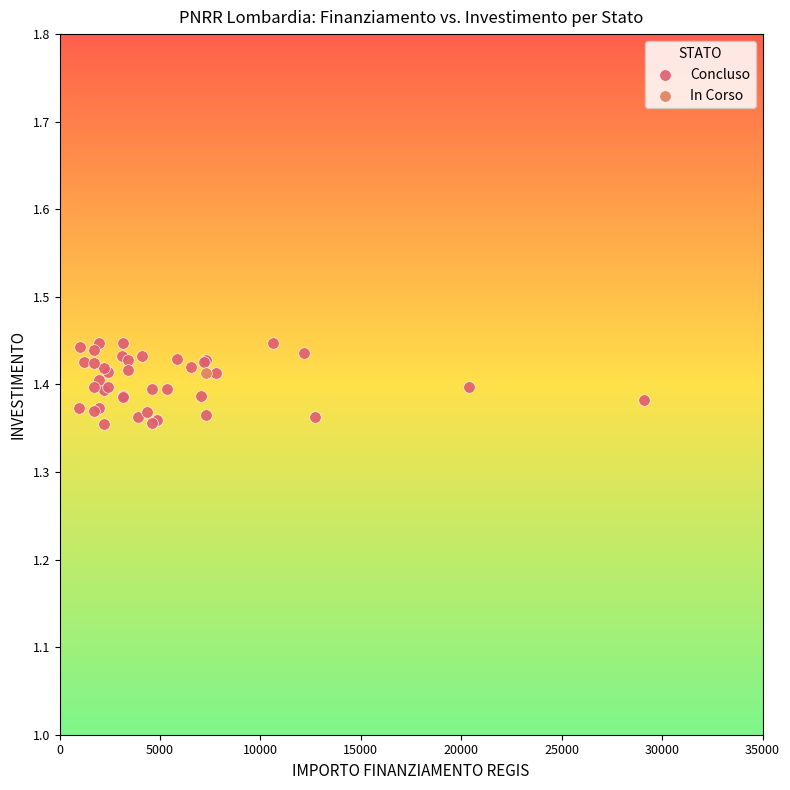

What are all the series names shown in the legend?

Concluso, In Corso